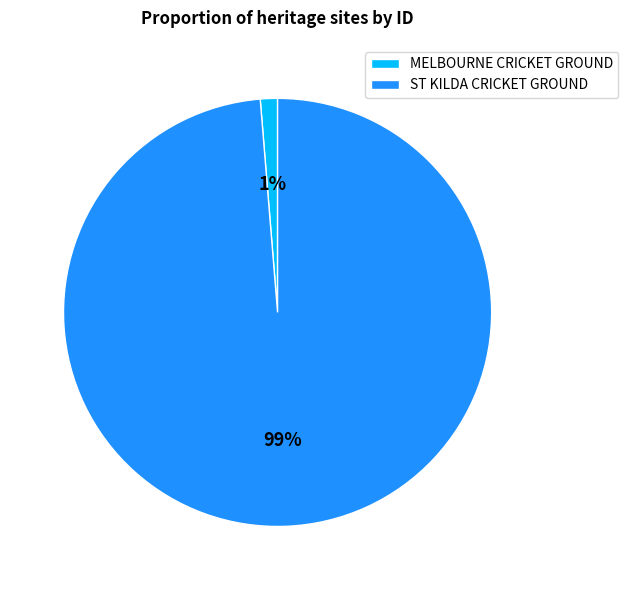

To the nearest percent, what is the average slice percentage?

50%